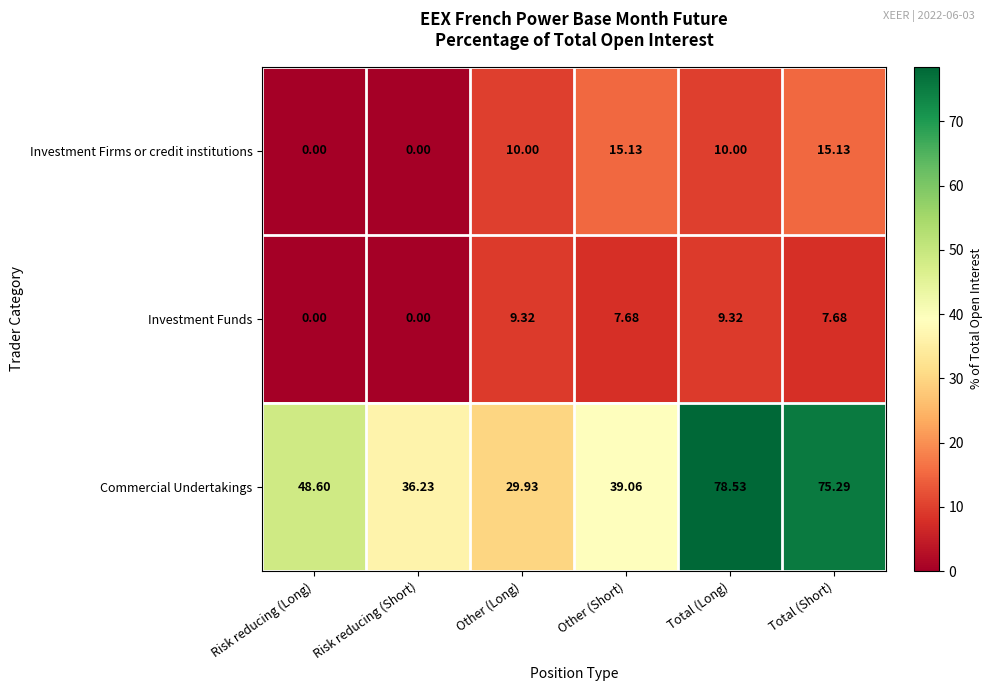

Which category has the highest value across all series?

Total (Long)